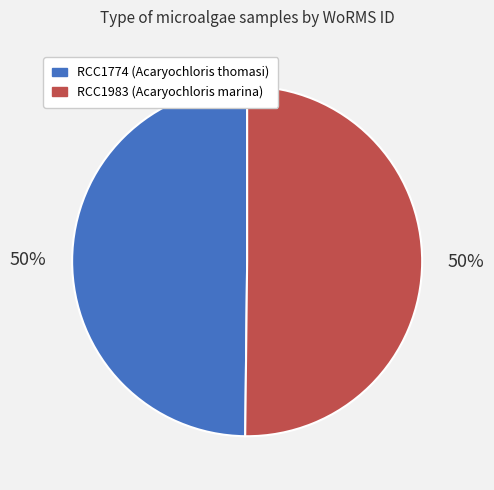

True or false: RCC1983 (Acaryochloris marina) accounts for 50% of the total.

True